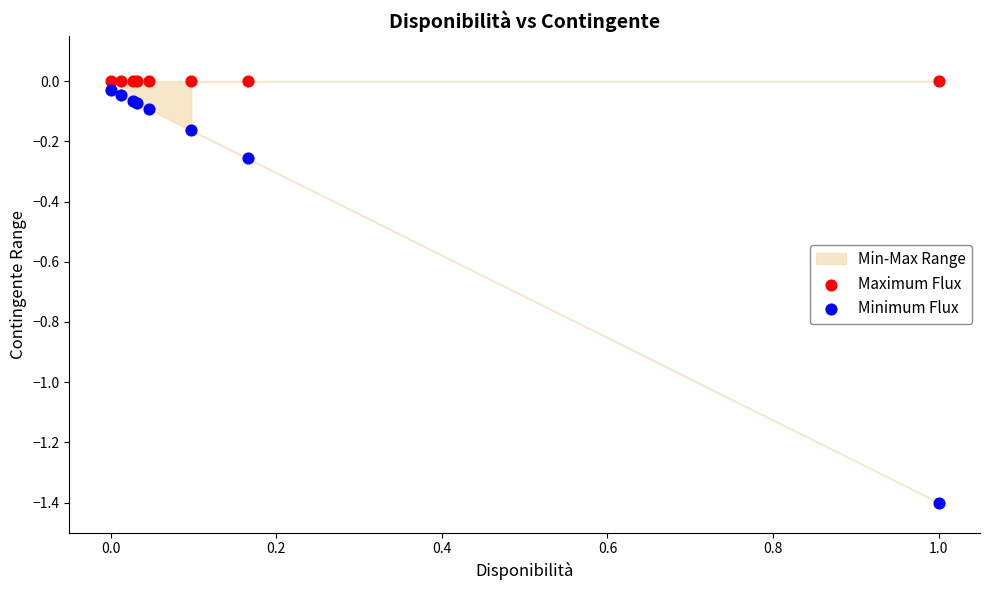

Which series has the largest total across all categories?

Maximum Flux